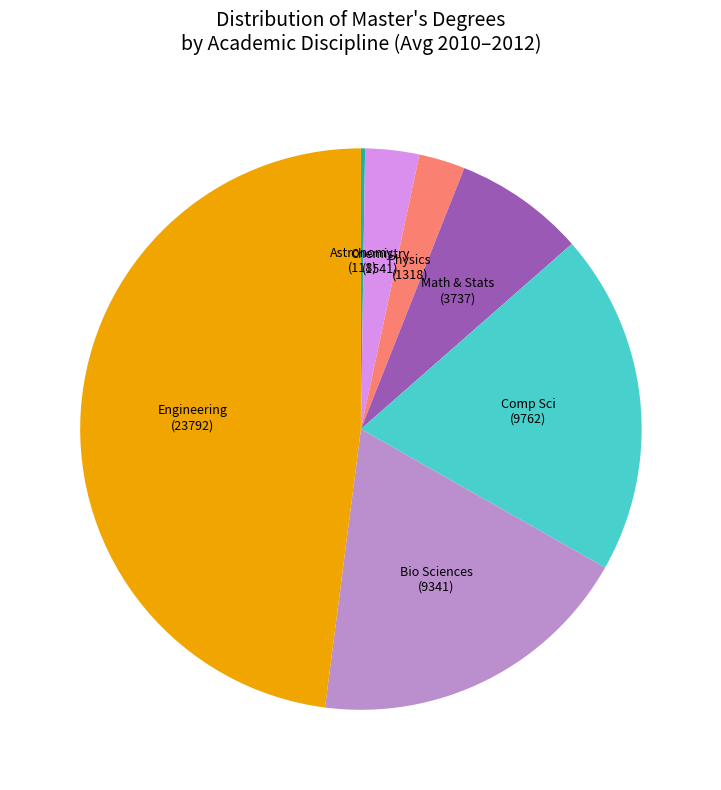

Is there any slice that represents more than half of the pie?

No